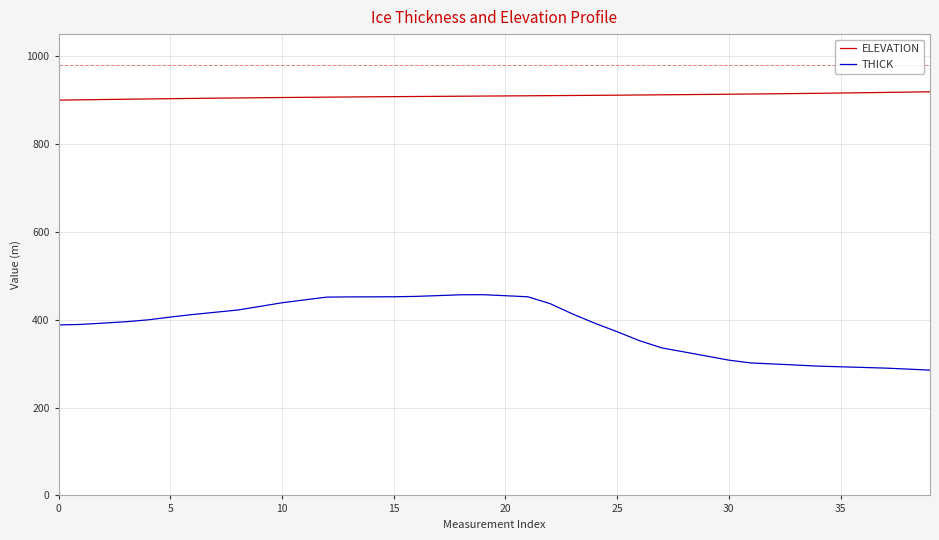

True or false: ELEVATION and THICK cross at least once.

False